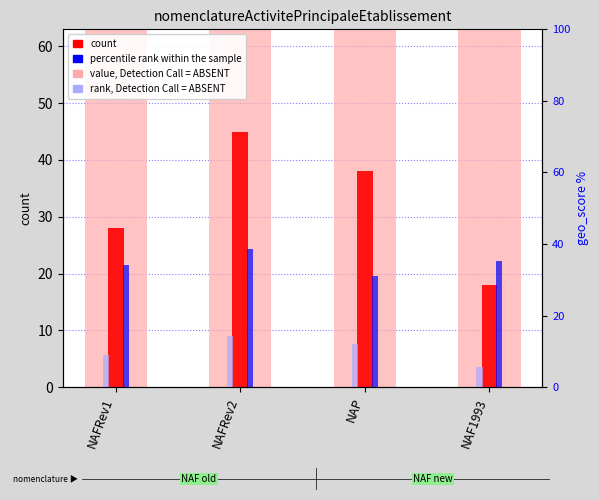

What is the highest value of the rank, Detection Call = ABSENT series?

9.0